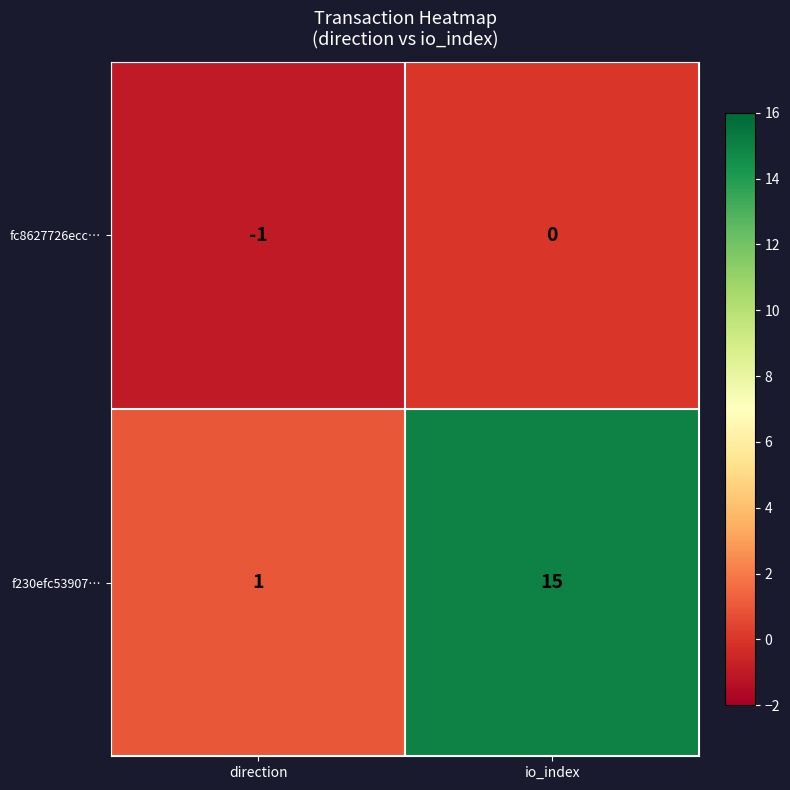

At how many categories does at least one series exceed 13?

1